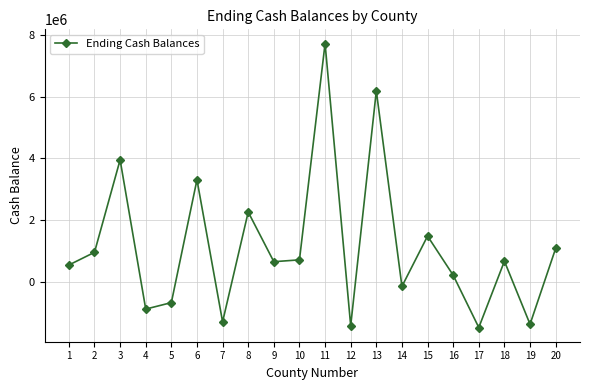

How many values are above zero?

13